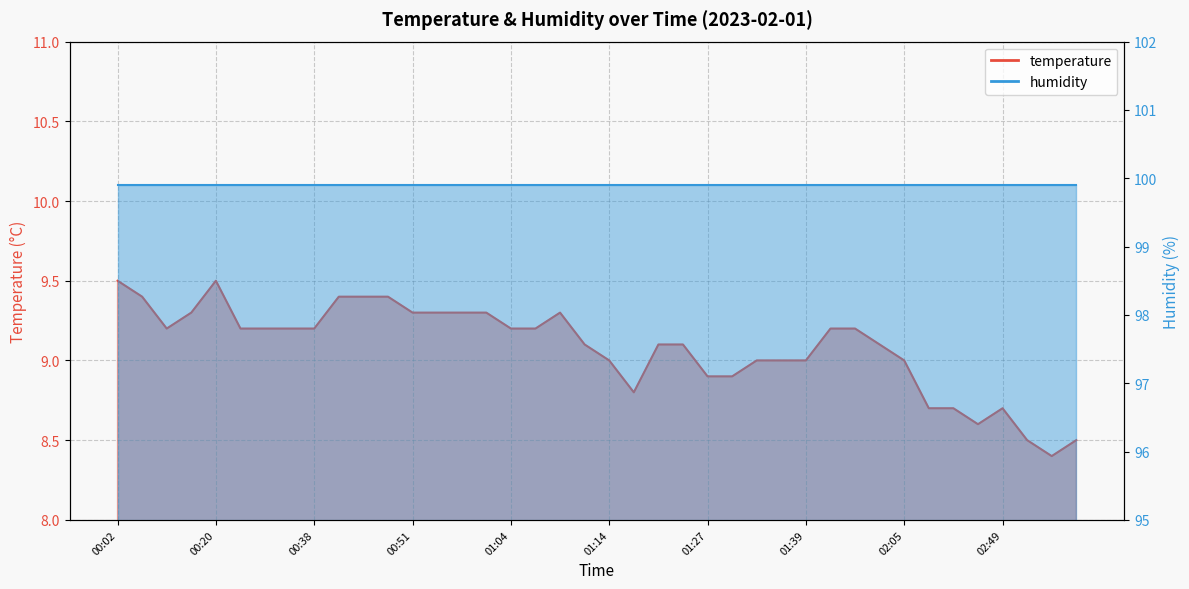

Is the value of humidity_line at 10 greater than the value of temperature_line at 20?

Yes